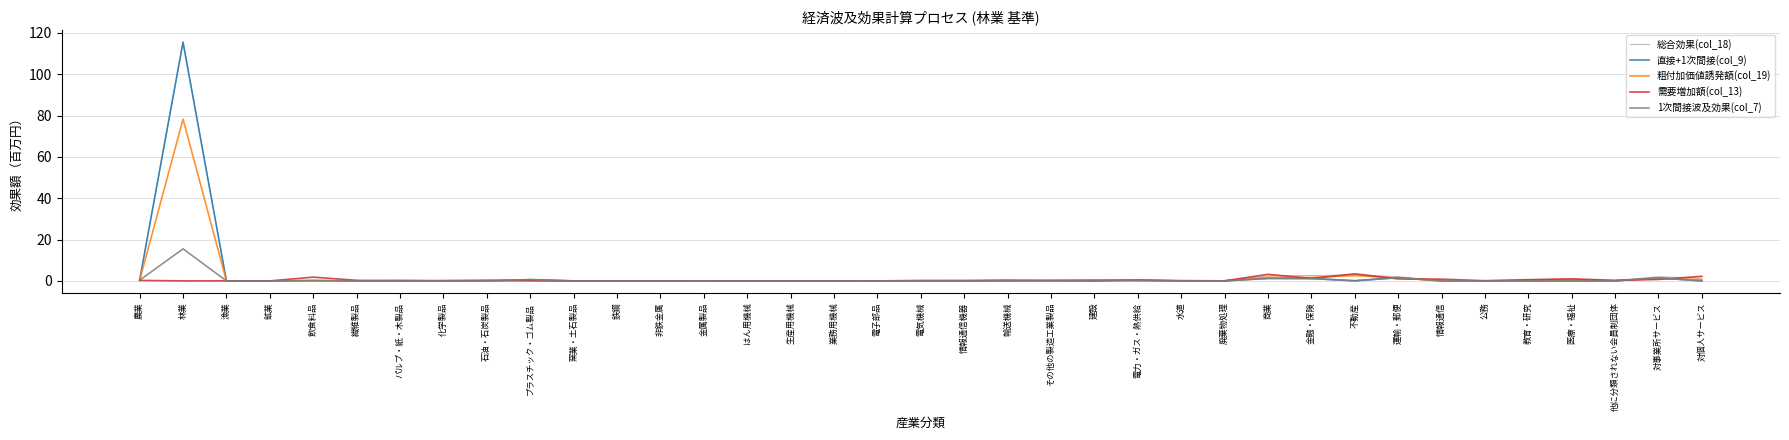

What is the maximum value shown in the chart?

115.5